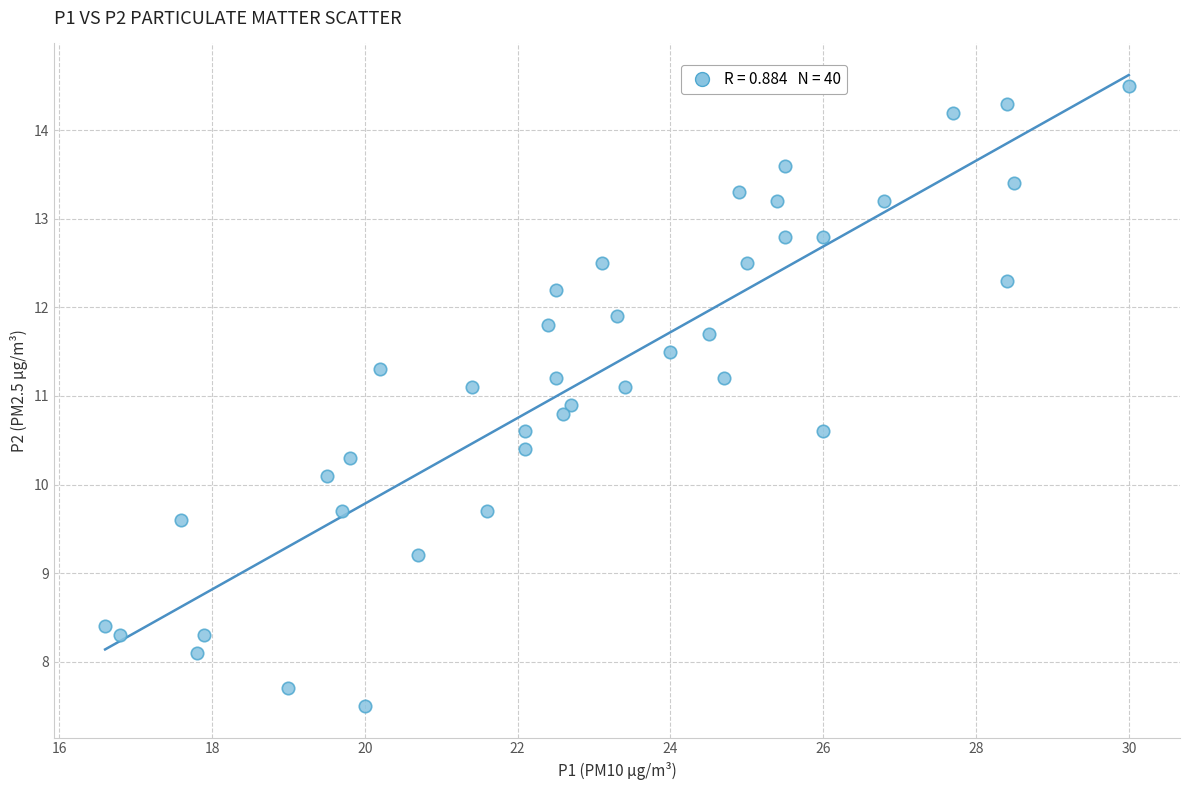

What is the range of Y values (max minus min)?

7.0